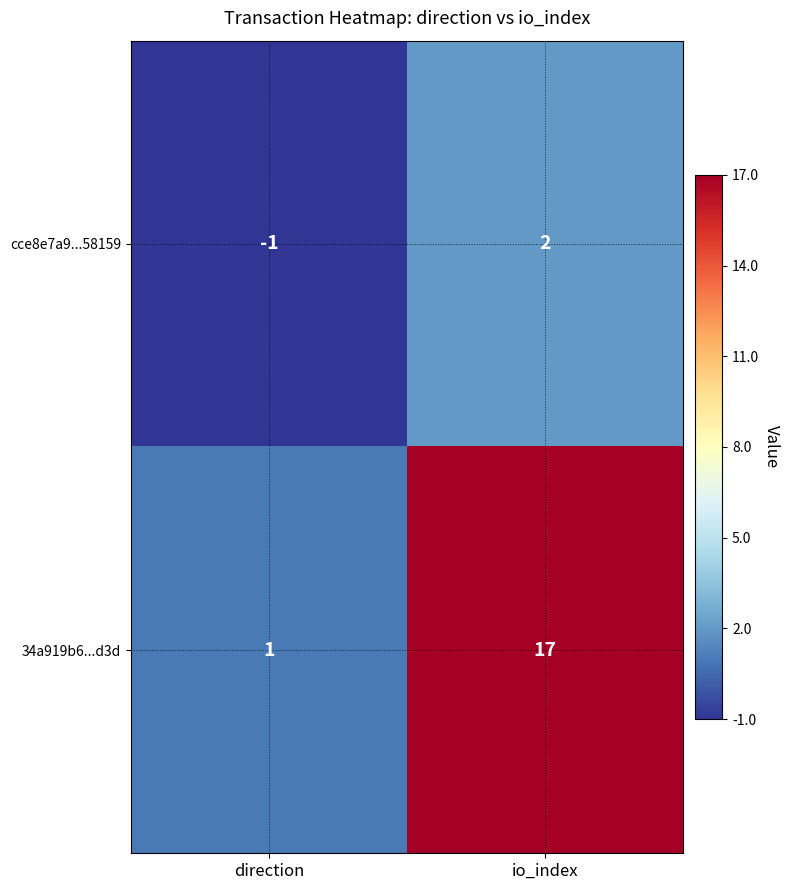

Which series has the largest range (max minus min)?

34a919b6...d3d